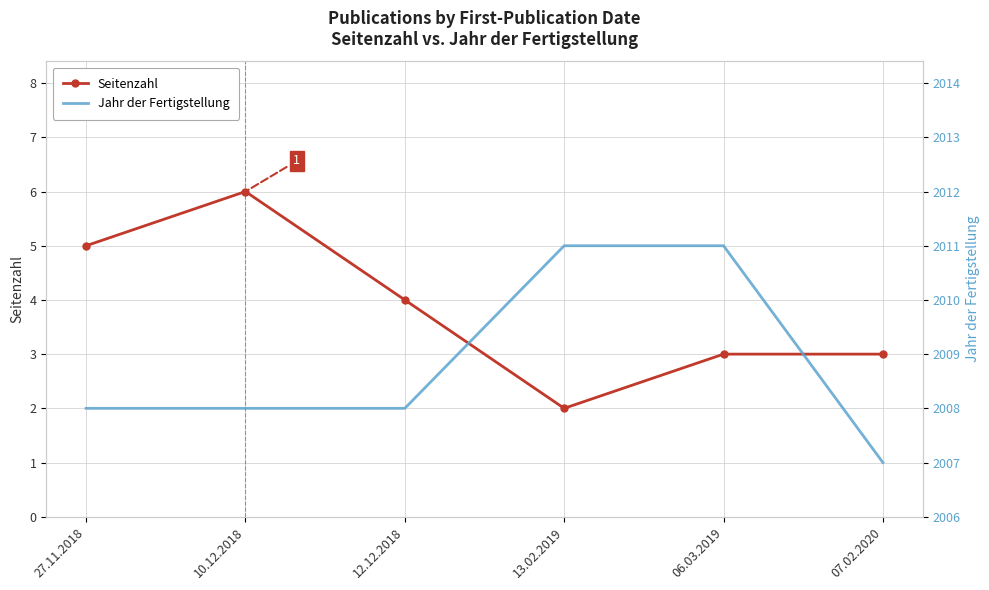

What is the label of the 5th point from the left?

06.03.2019